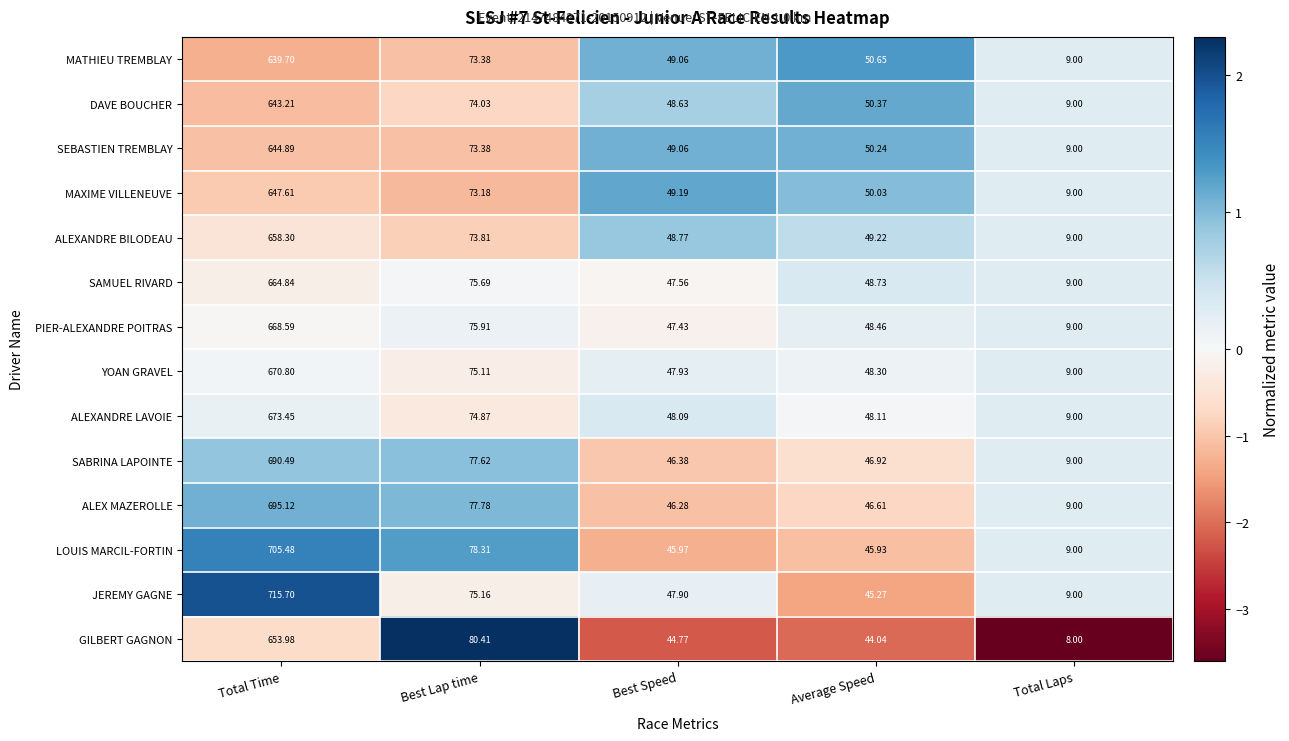

Which series changed the most between Best Lap time and Average Speed?

GILBERT GAGNON